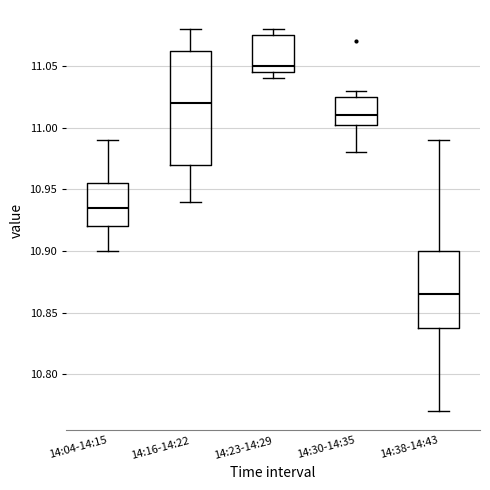

Where is the lower edge of the box for 14:23-14:29 on the y-axis? The values are not printed on the chart, so give them approximately, as read against the axis.

11.045